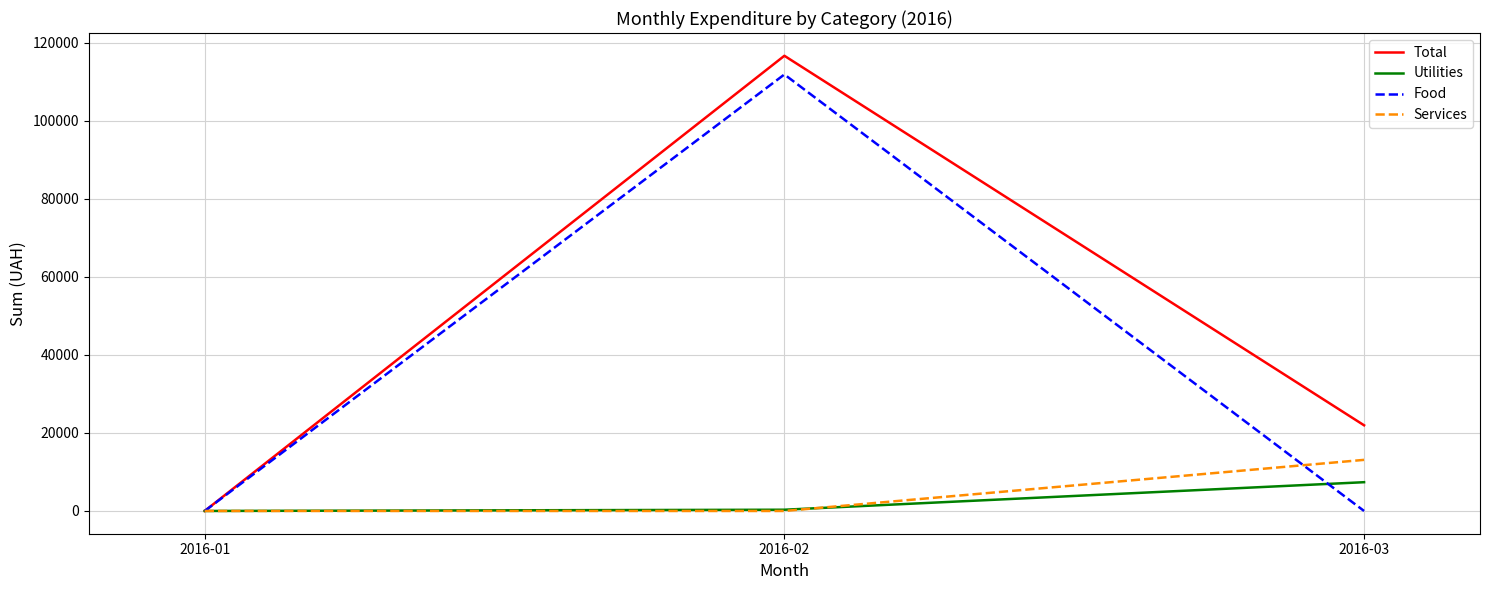

The value of Services at 2016-02 is 5465.7. True or false?

False